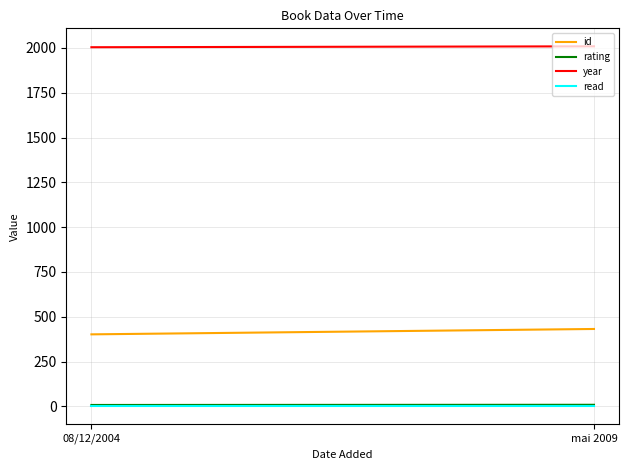

Reading left to right, transcribe all the data shown in this chart.

id: 08/12/2004=402	mai 2009=432
rating: 08/12/2004=8	mai 2009=9
year: 08/12/2004=2004	mai 2009=2009
read: 08/12/2004=1	mai 2009=1